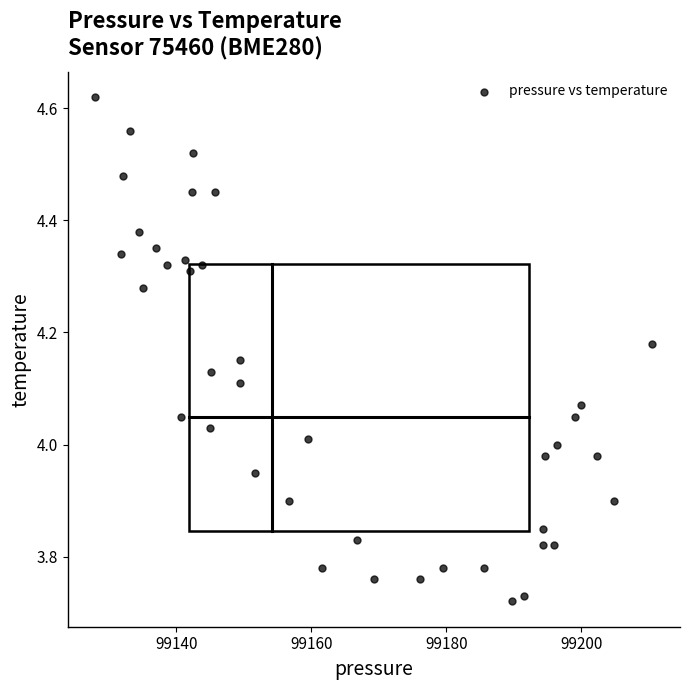

What is the range of X values (max minus min)?

82.4